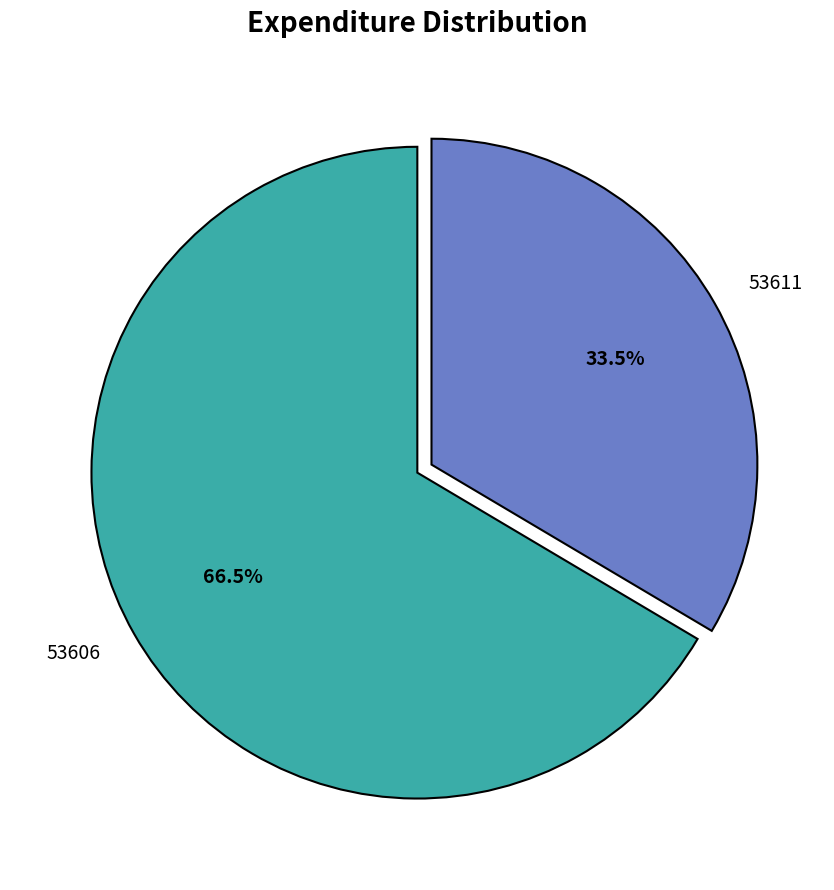

What is the ratio of the value at 53606 to the value at 53611?

2.0